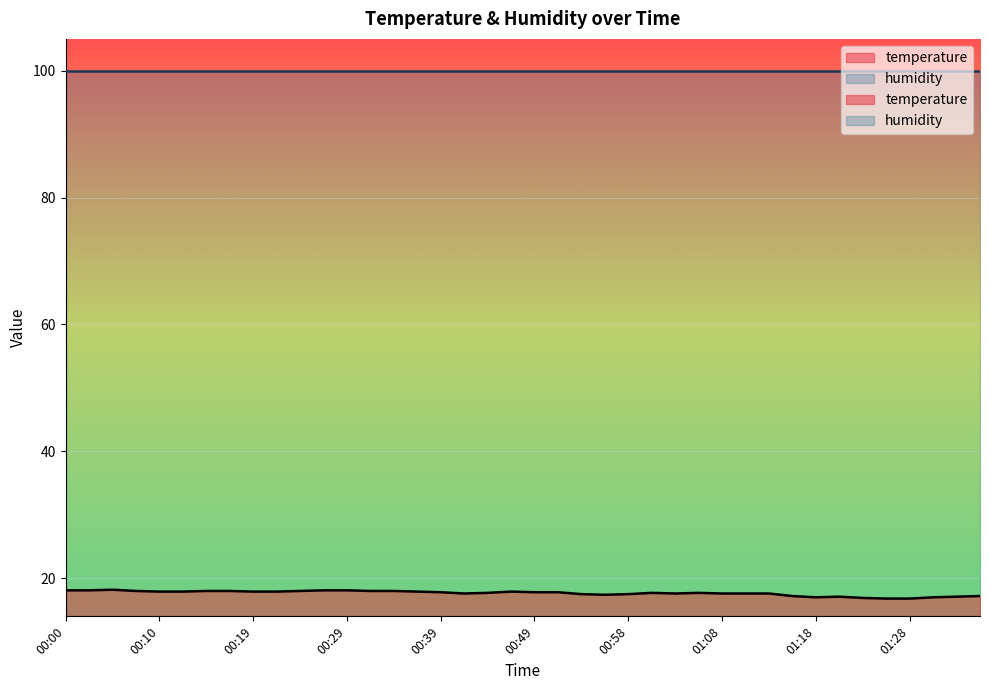

What is the ratio of the value at 01:18 to the value at 01:13?

1.0